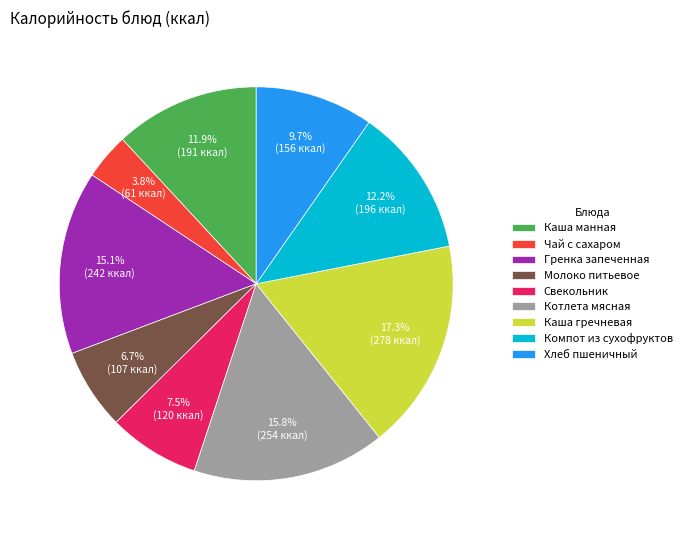

Does Каша гречневая account for over 50% of the chart?

No